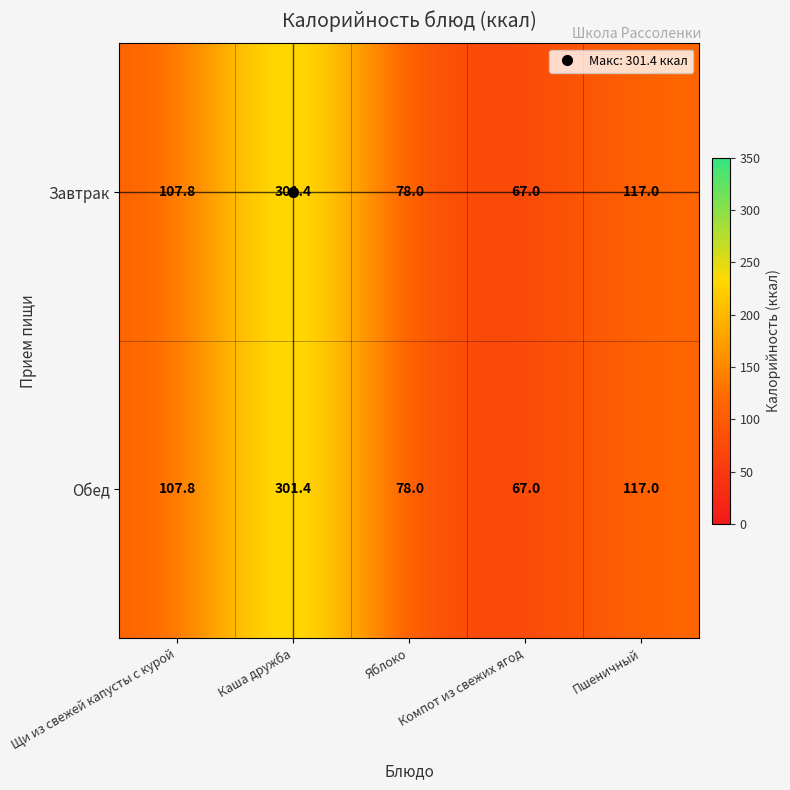

Which category has the highest value across all series?

Каша дружба